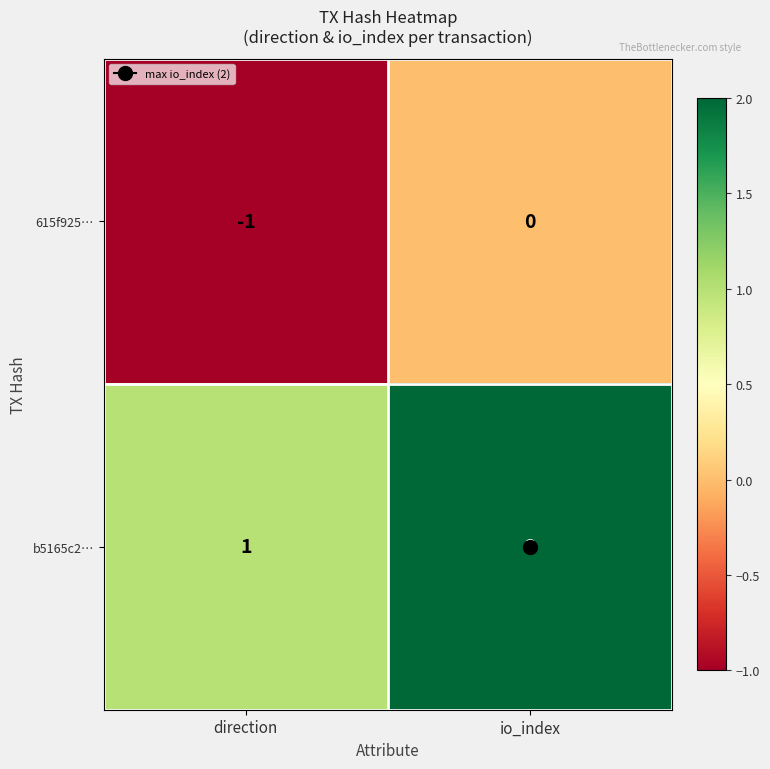

Rank the series at io_index from highest to lowest value.

b5165c2…, 615f925…